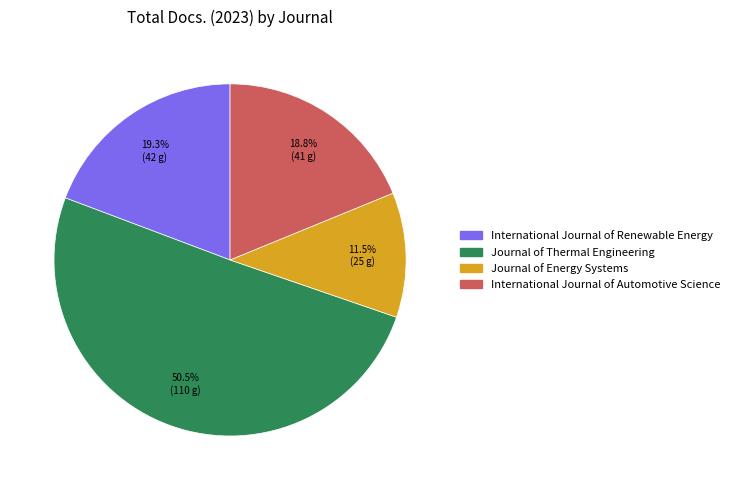

Is there a majority slice in this chart?

Yes